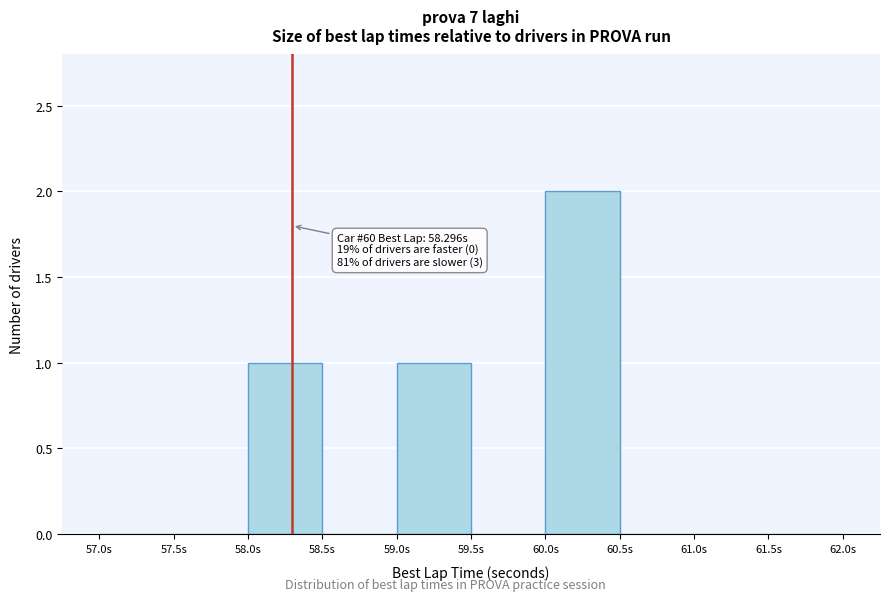

Over which range of the x-axis is the bar tallest?

60.0 to 60.5